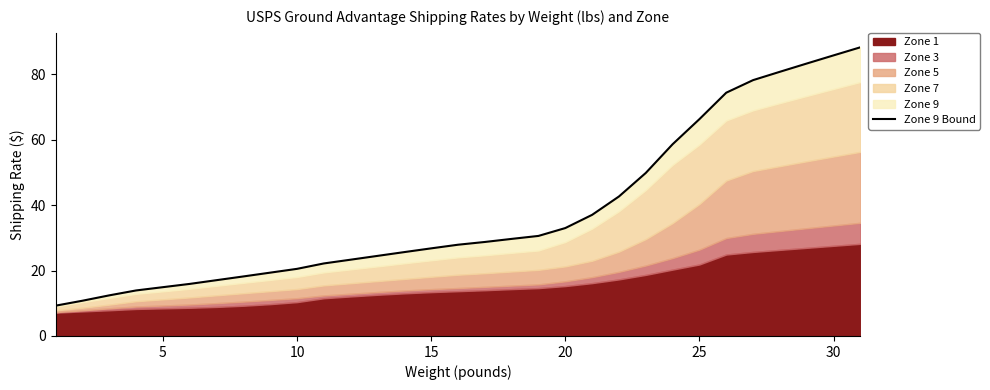

What is the sum of the values at 20 and 21?

57.5